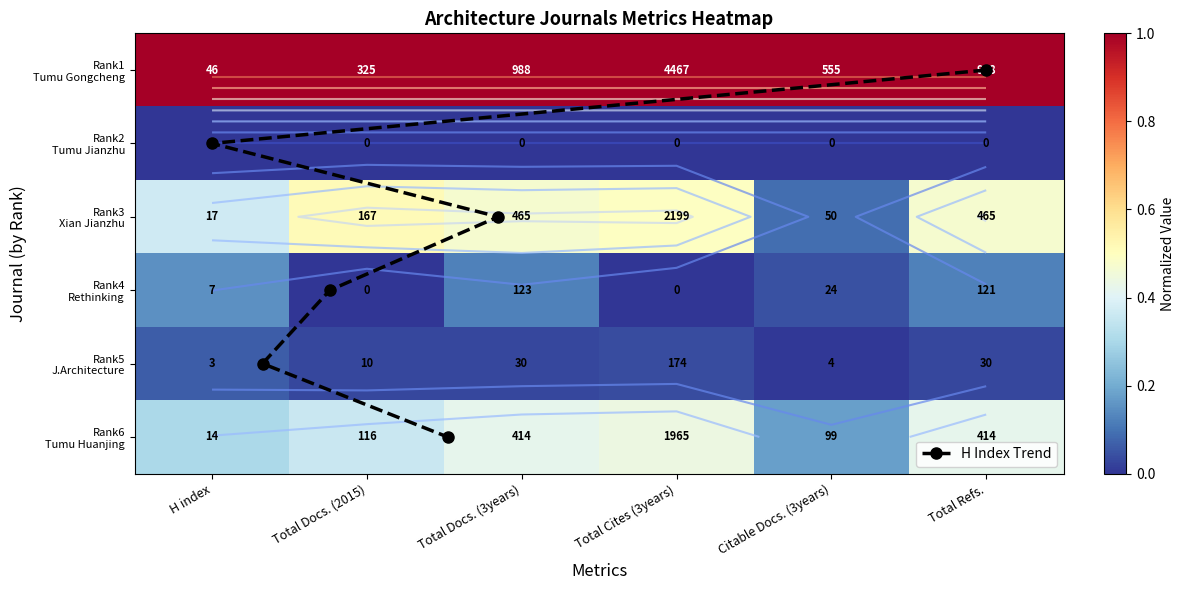

Which series has the widest spread of values?

H Index Trend